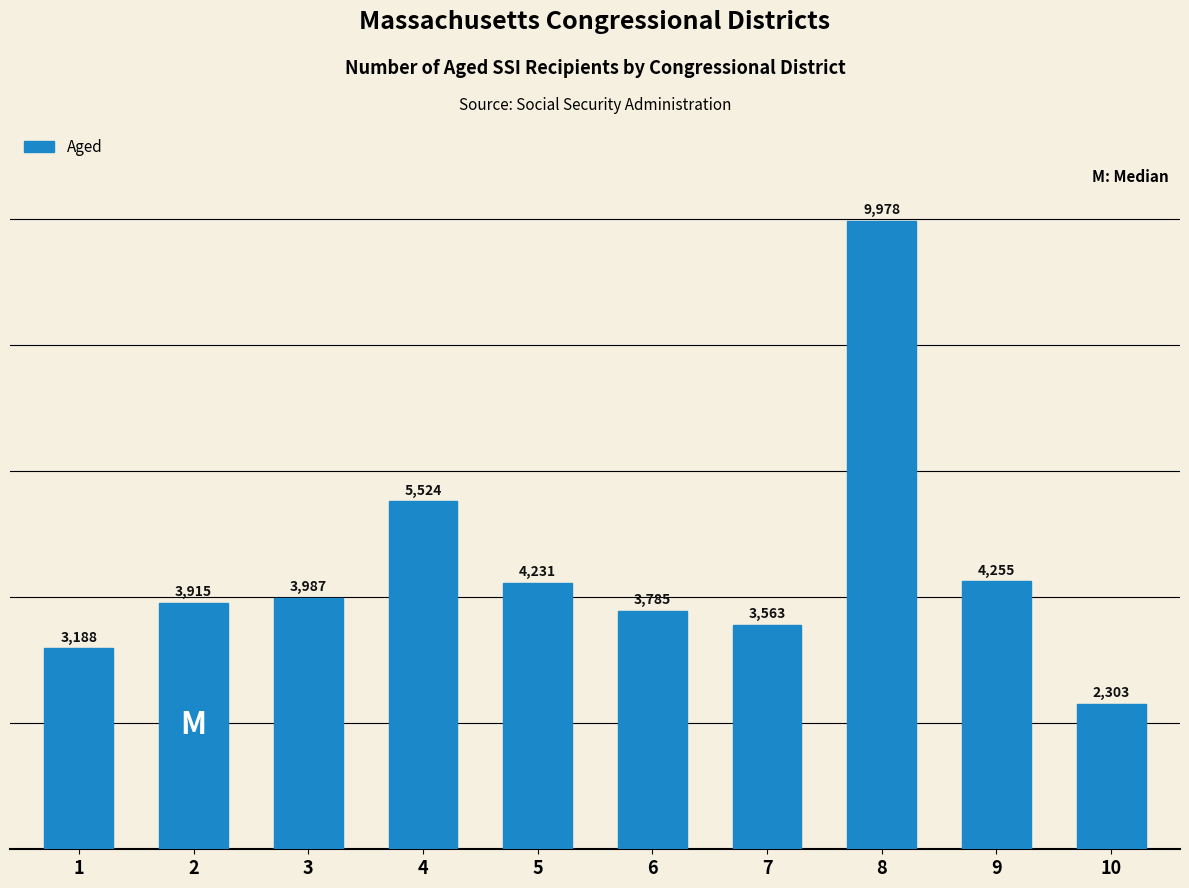

Reading right to left, what are all the values shown in this chart?

10=2303	9=4255	8=9978	7=3563	6=3785	5=4231	4=5524	3=3987	2=3915	1=3188